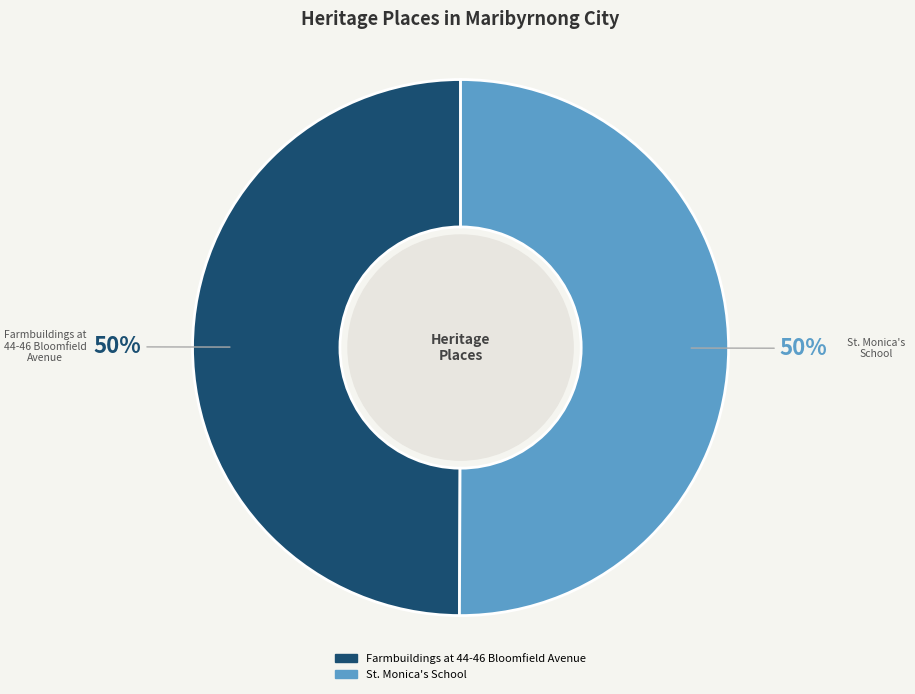

To the nearest percent, what is the combined percentage of Farmbuildings at 44-46 Bloomfield Avenue and St. Monica's School?

100%